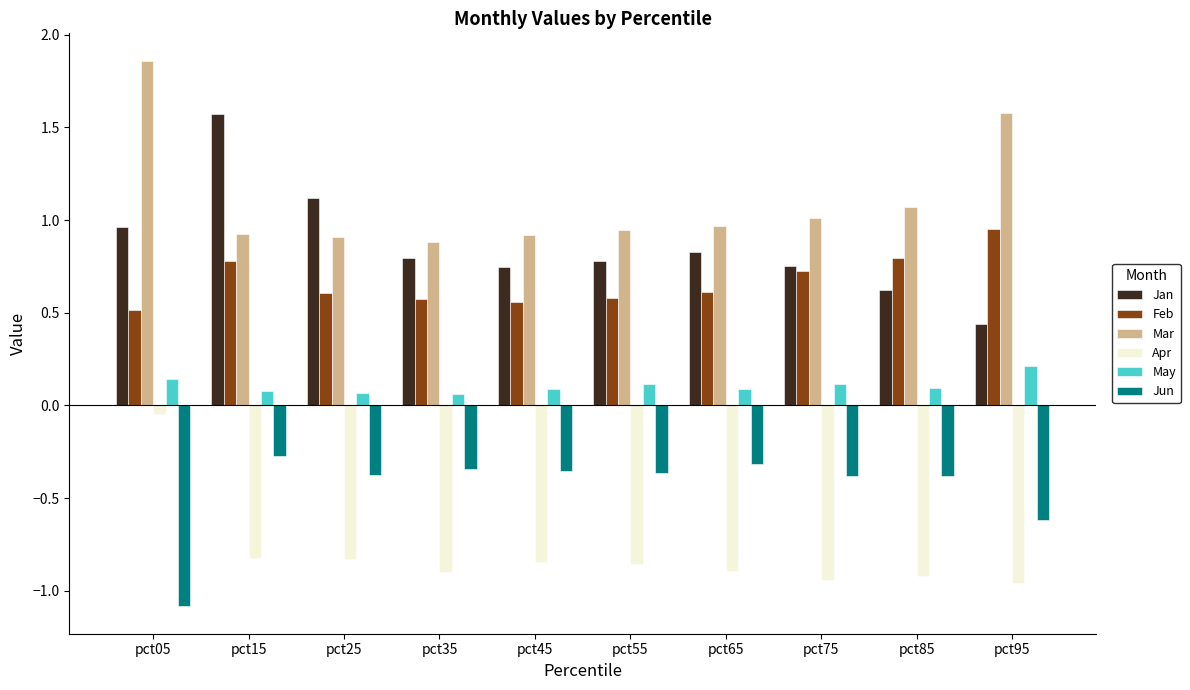

Between pct75 and pct05, which is larger?

pct05